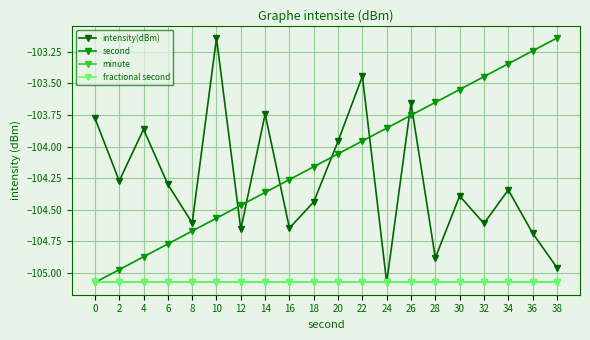

How many interior local valleys does the intensity(dBm) series have?

7